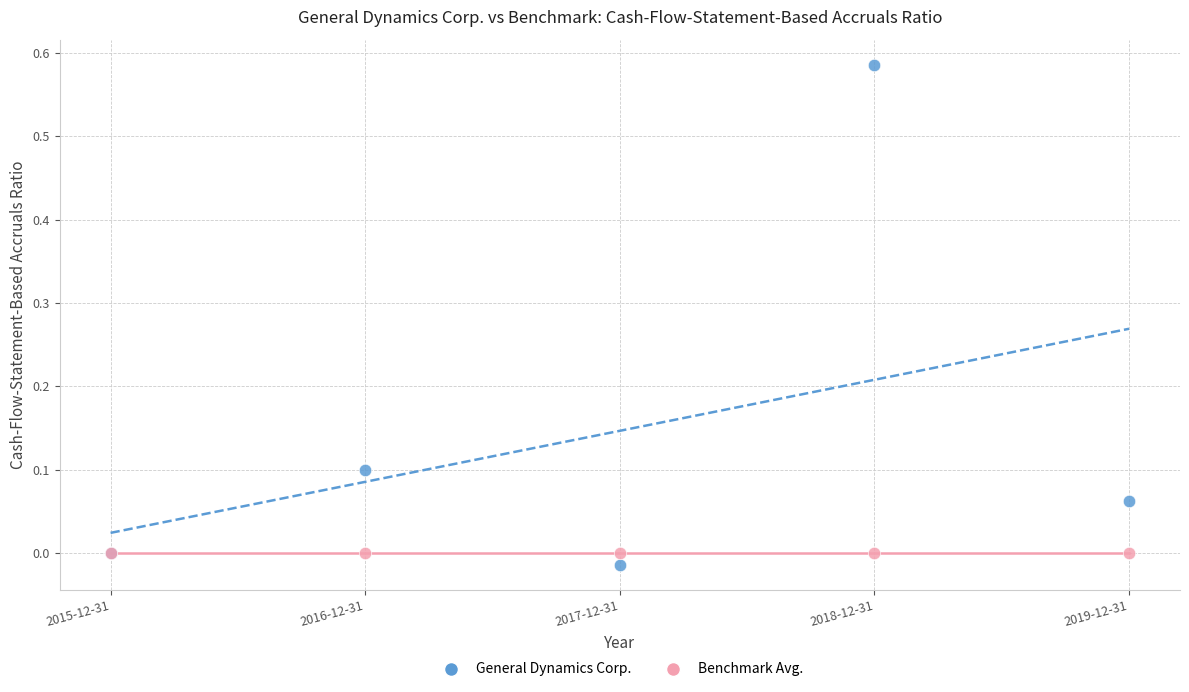

Which series contains the lowest Y value?

General Dynamics Corp.